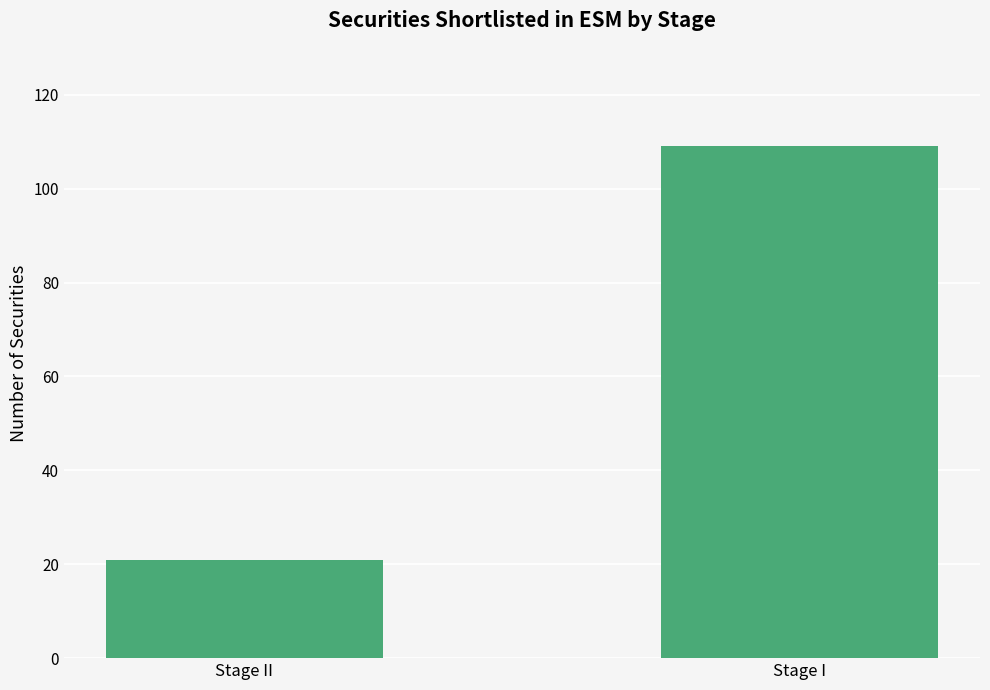

The value at Stage I is 109. True or false?

True